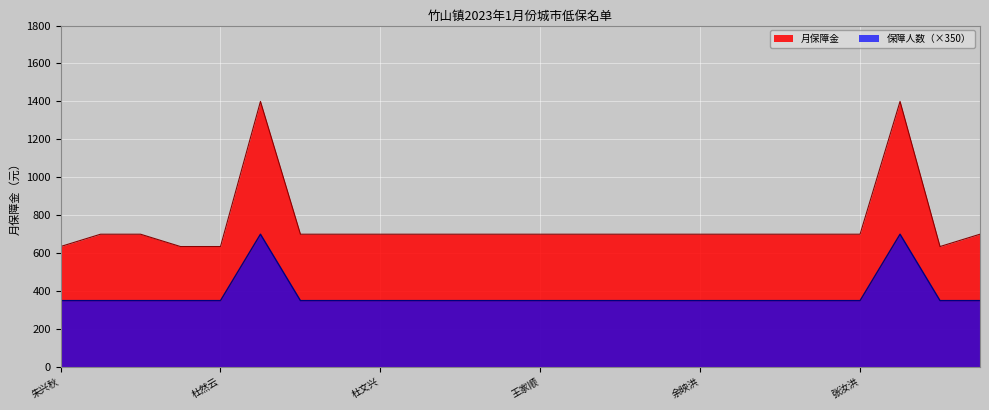

Reading left to right, list all the values displayed in this chart.

月保障金: 635	700	700	635	635	1400	700	700	700	700	700	700	700	700	700	700	700	700	700	700	700	1400	635	700	700
保障人数（人）: 1	1	1	1	1	2	1	1	1	1	1	1	1	1	1	1	1	1	1	1	1	2	1	1	1